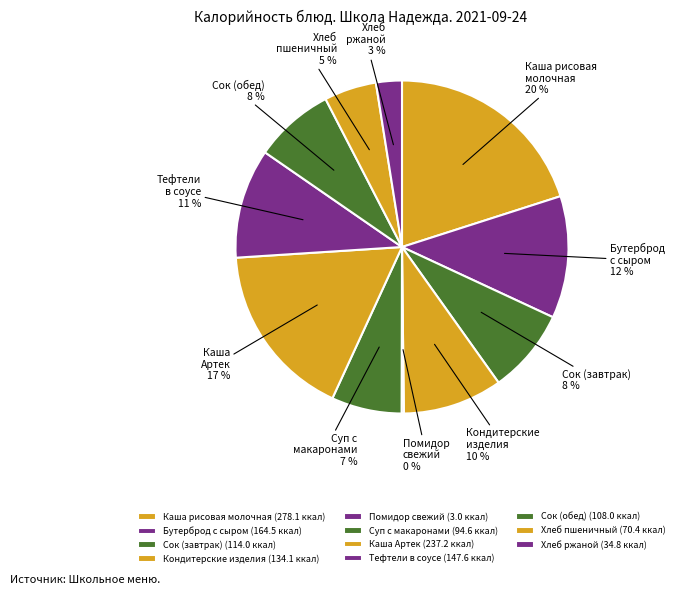

True or false: Каша рисовая молочная accounts for 34% of the total.

False